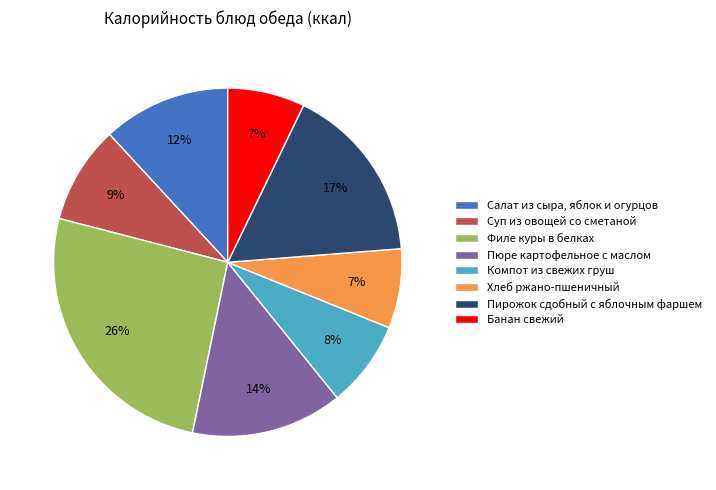

What is the largest slice in the pie chart?

Филе куры в белках